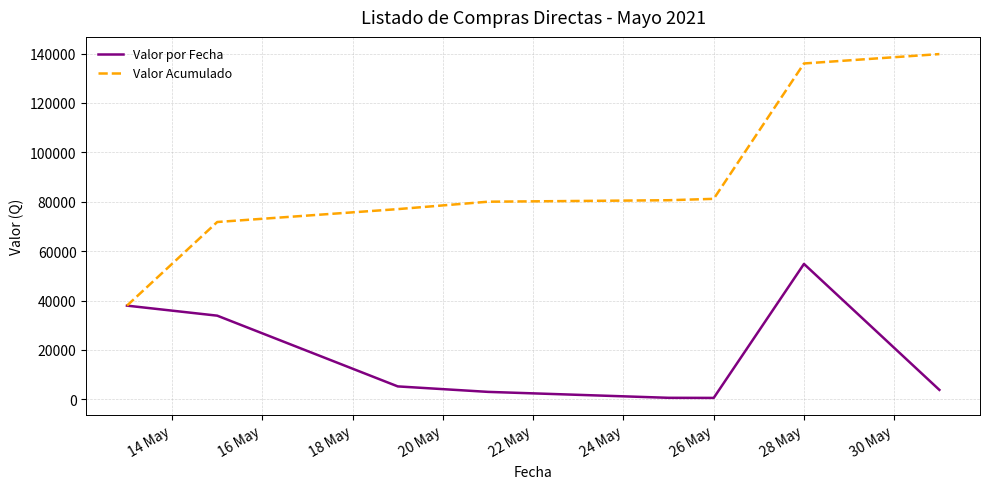

What is the difference between the second highest and second lowest values in the Valor Acumulado series?

64195.2